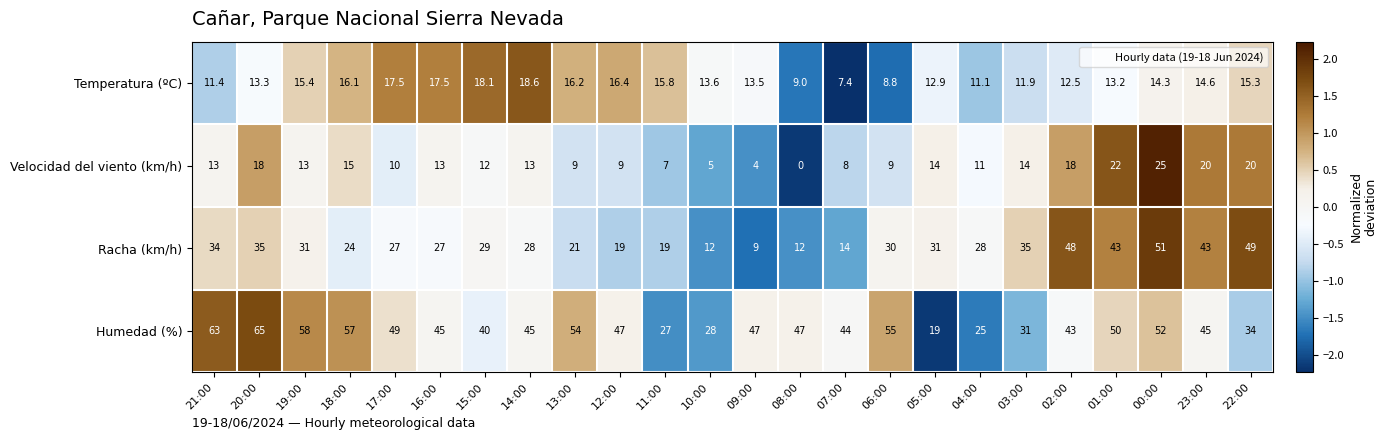

Which category has the highest value across all series?

20:00